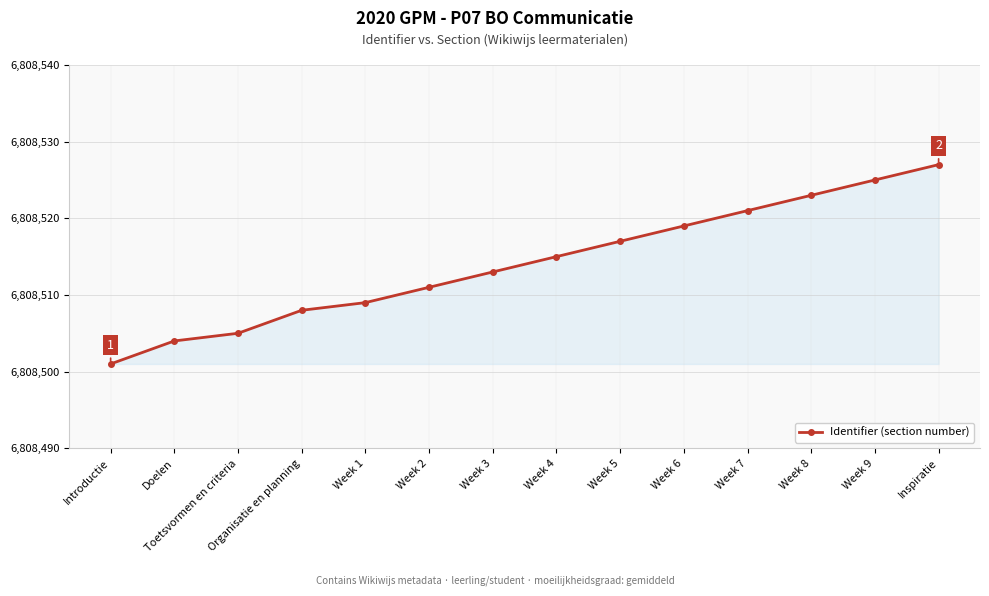

The value at Week 6 is 6808519. True or false?

True